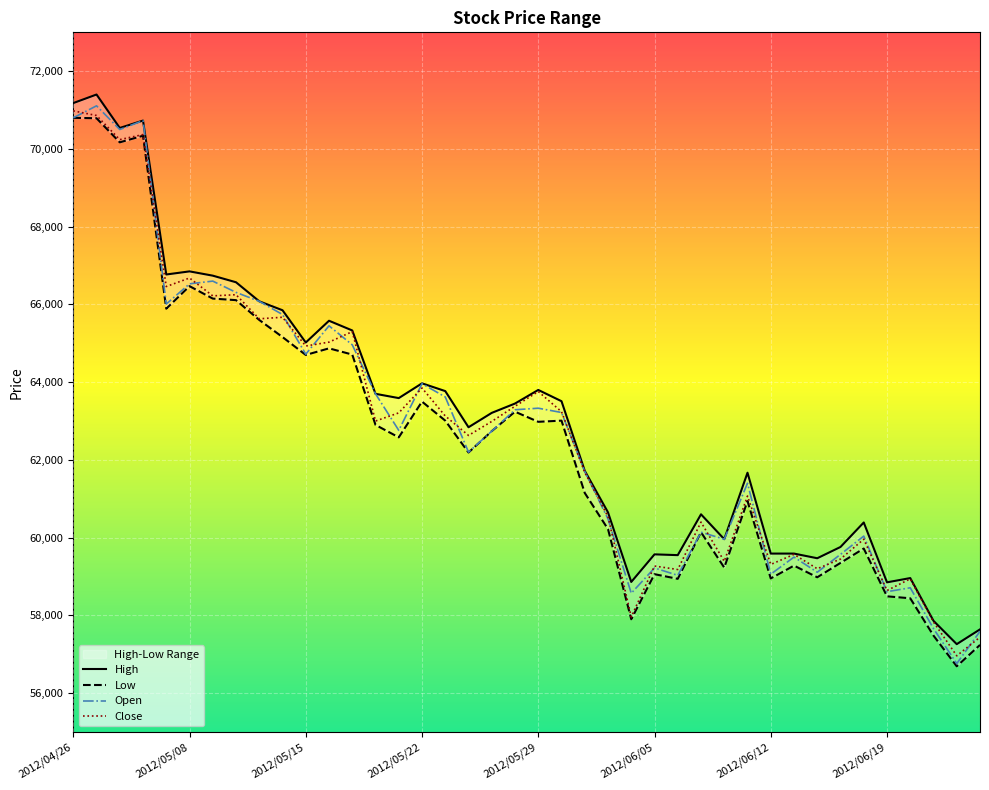

Is the value of Low at 35 greater than the value of High at 38?

Yes